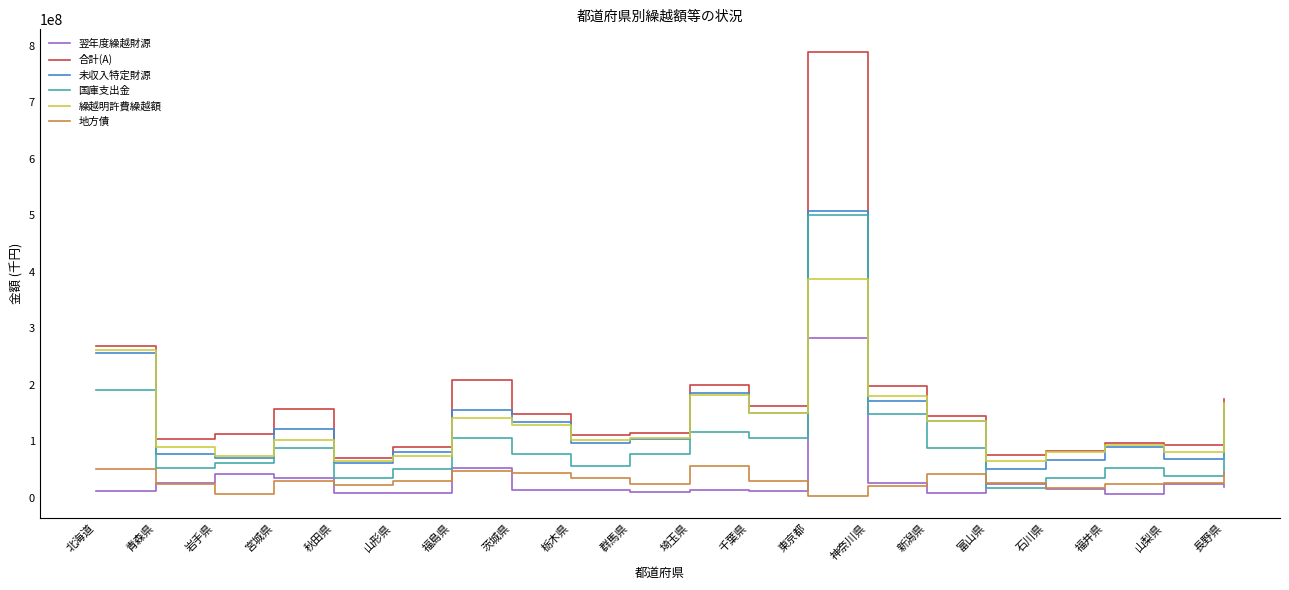

What is the lowest value of the 未収入特定財源 series?

51054148